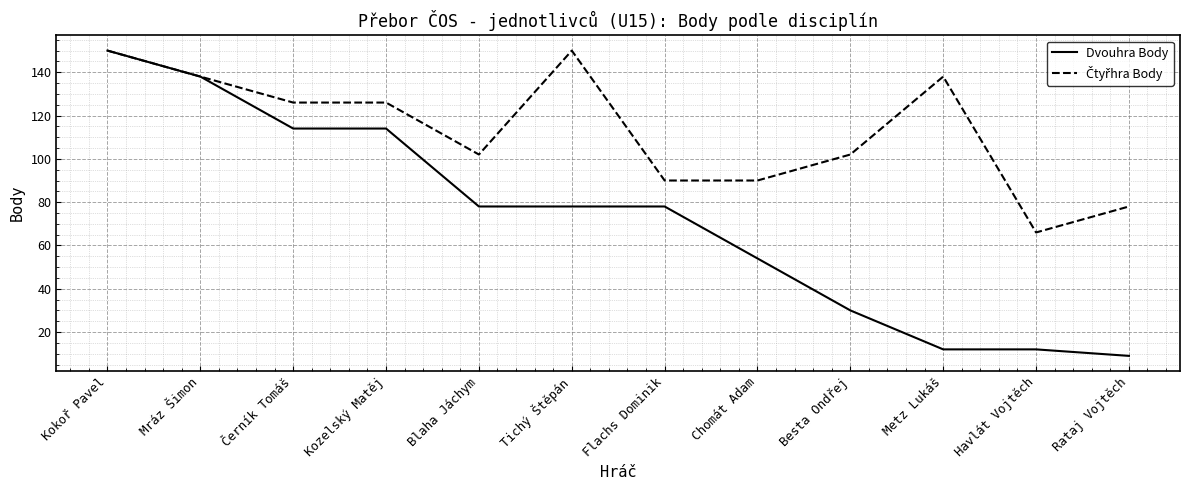

The Dvouhra Body series shows 138 at Mráz Šimon. True or false?

True